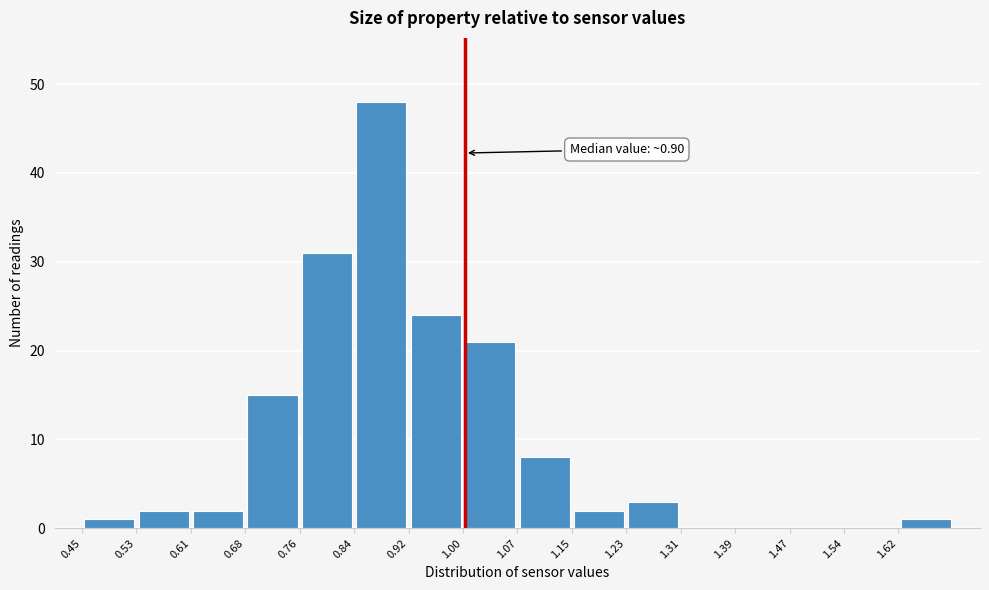

Which range on the x-axis has the tallest bar?

0.84 to 0.92